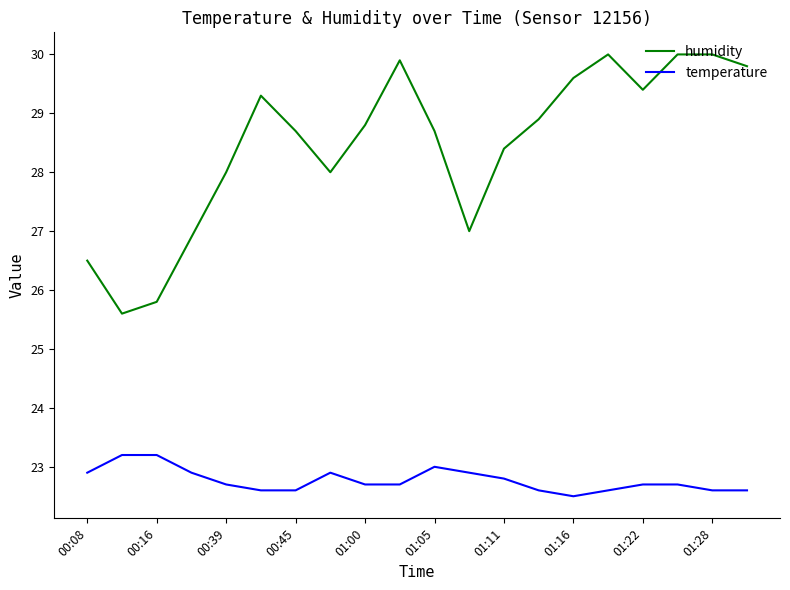

What is the greatest value displayed?

30.0